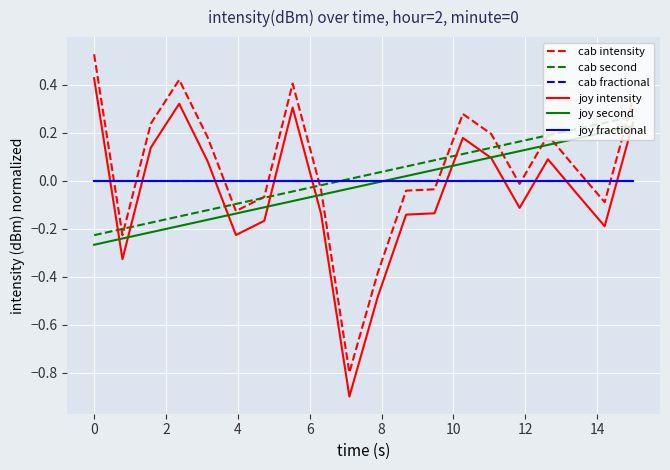

Does the chart have visible grid lines?

Yes